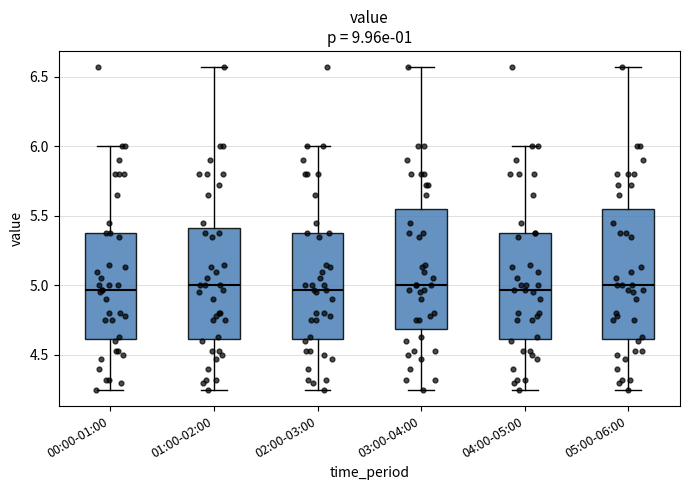

Which box is the tallest, from its lower edge to its upper edge?

05:00-06:00